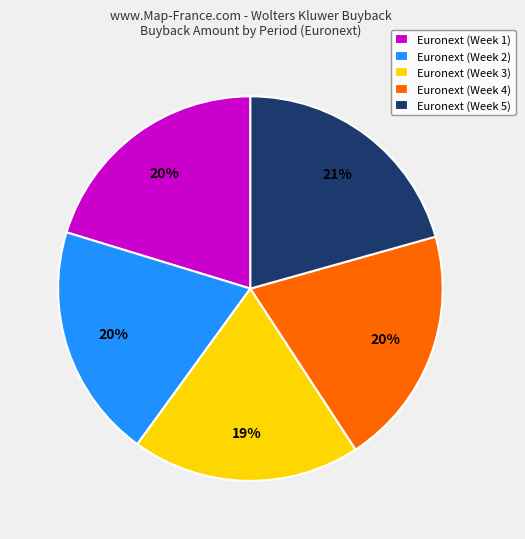

What is the ratio of the value at Euronext (Week 4) to the value at Euronext (Week 1)?

1.0